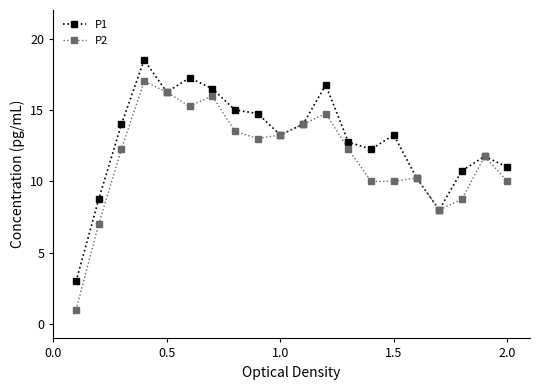

Which series has the widest spread of values?

P2